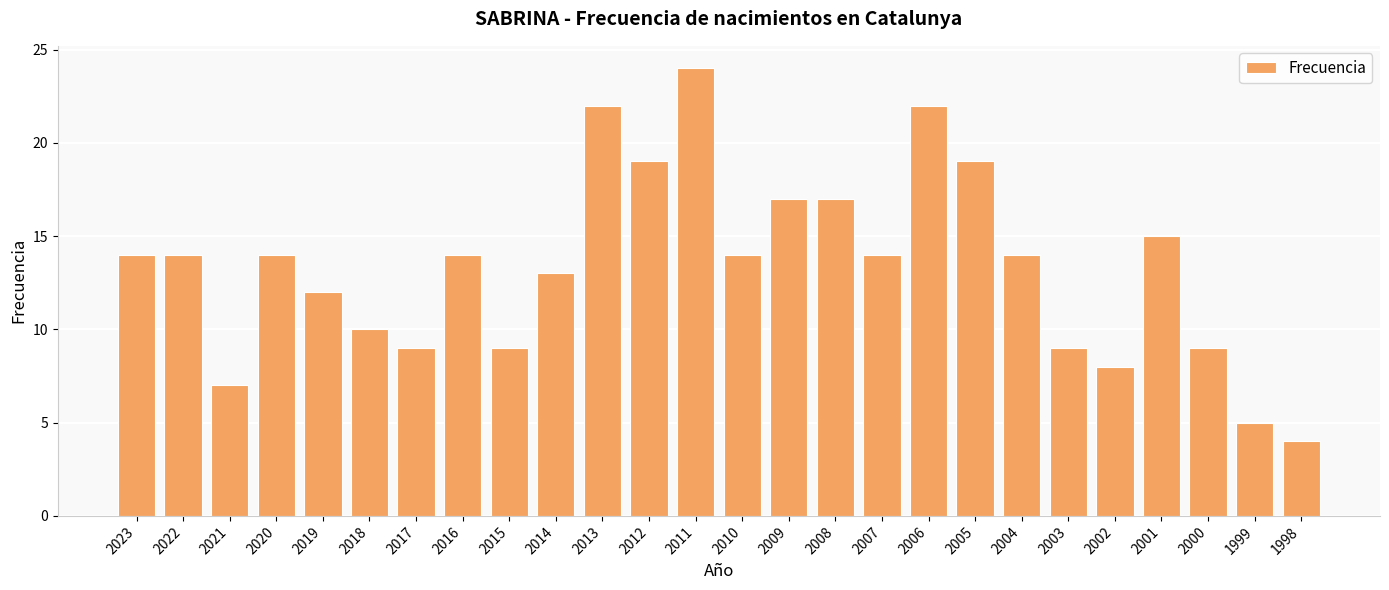

What is the value of the 24th bar from the left?

9